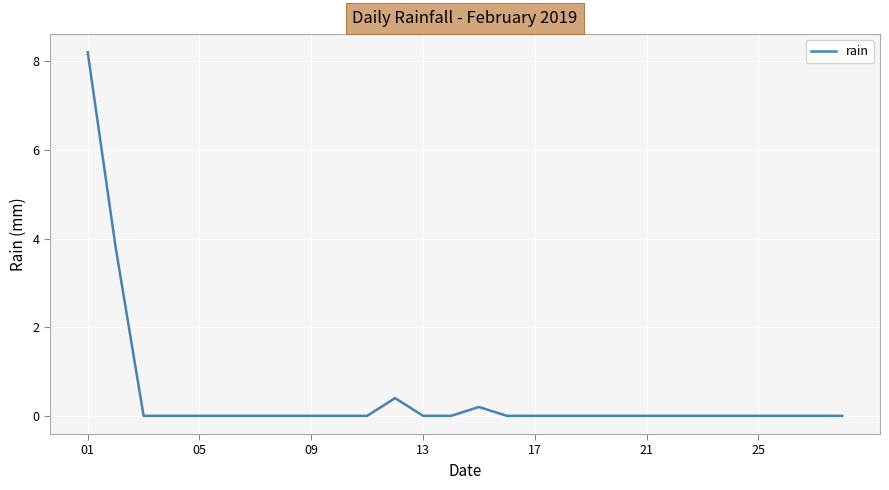

What is the difference between the maximum and minimum values?

8.2